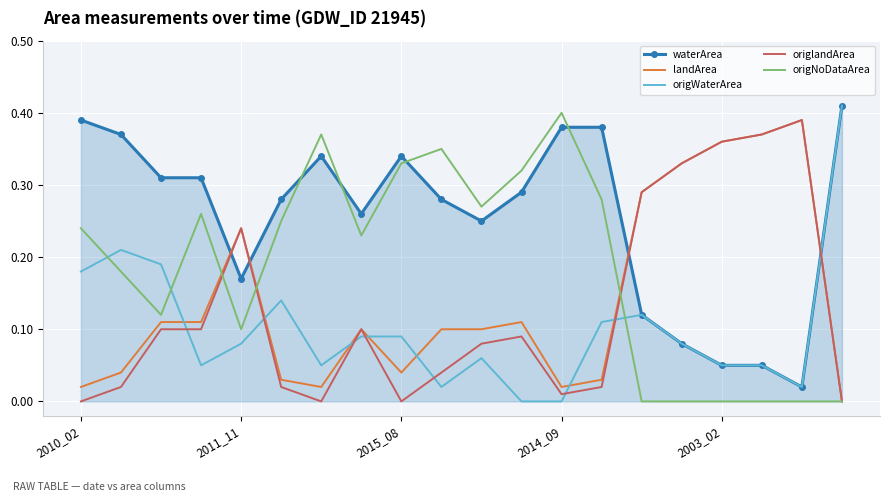

Which series has the largest total across all categories?

waterArea